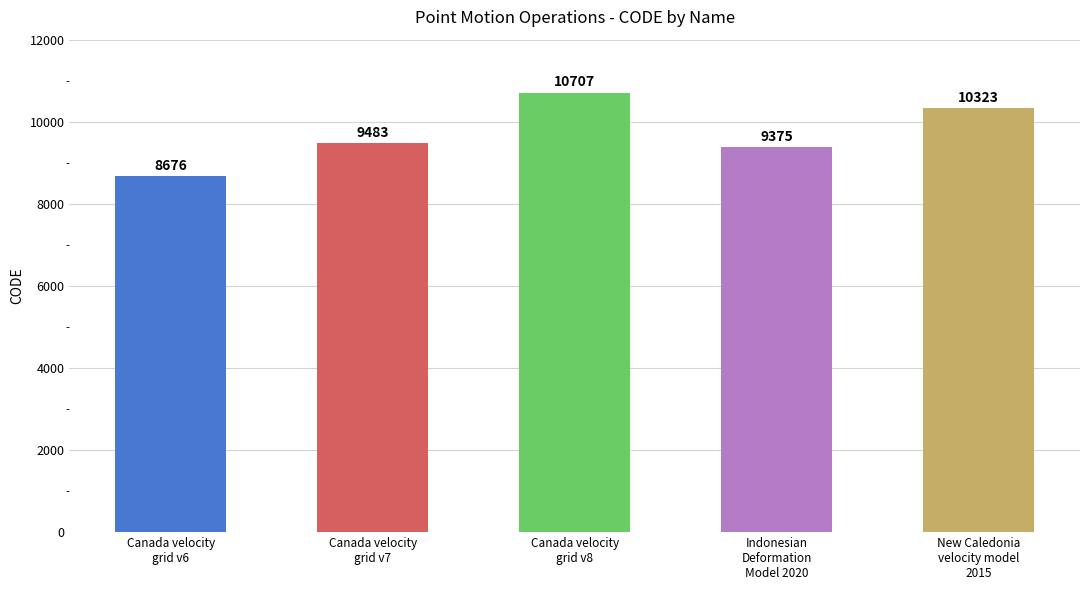

Is it true that the value at Canada velocity
grid v6 is 8676?

True